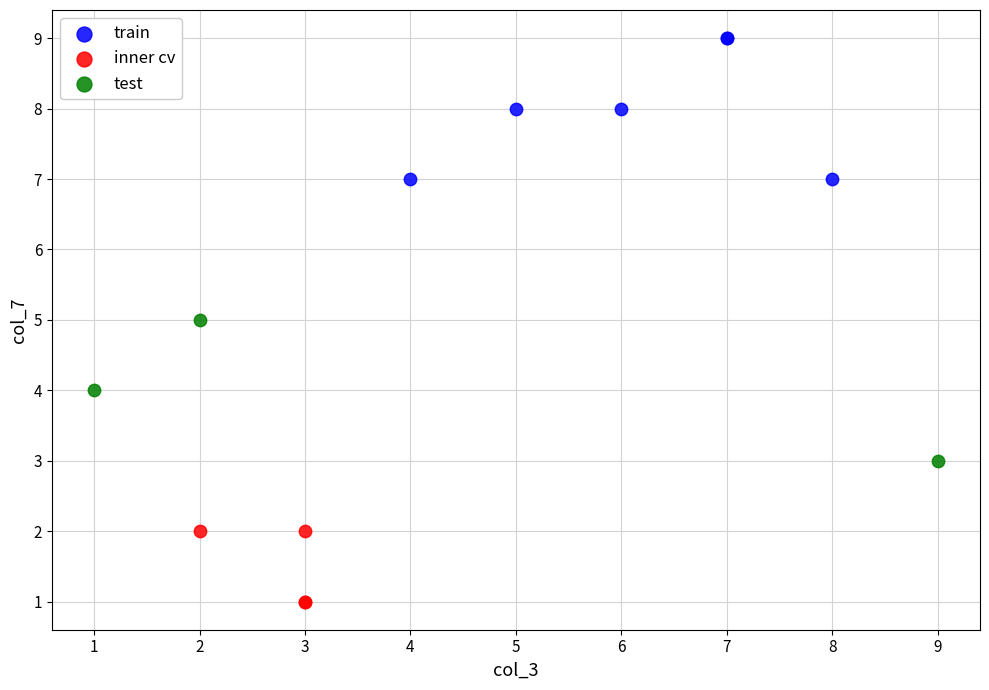

Which series contains the highest Y value?

train